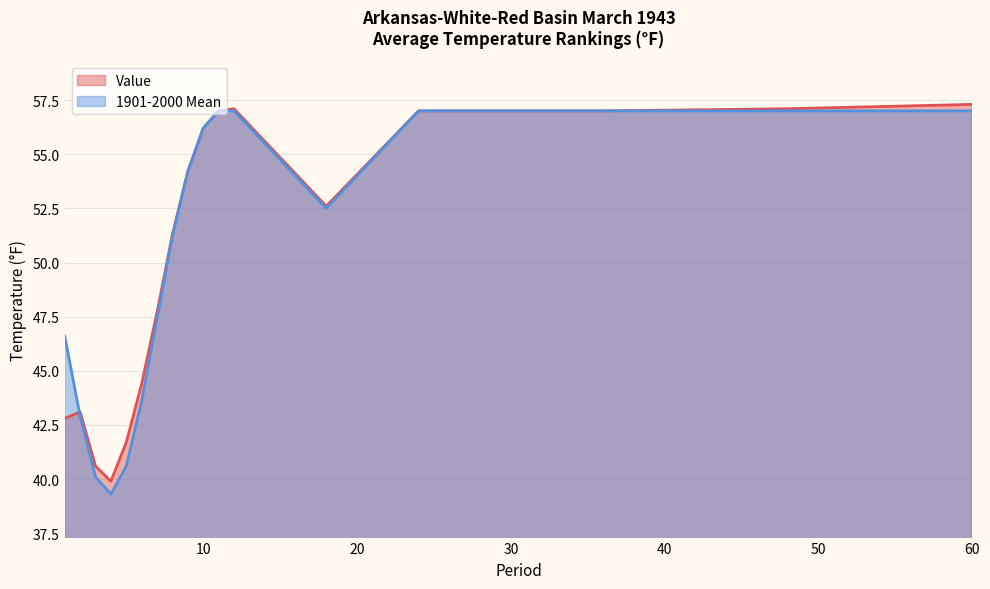

Does the chart display data point markers on the line(s)?

No